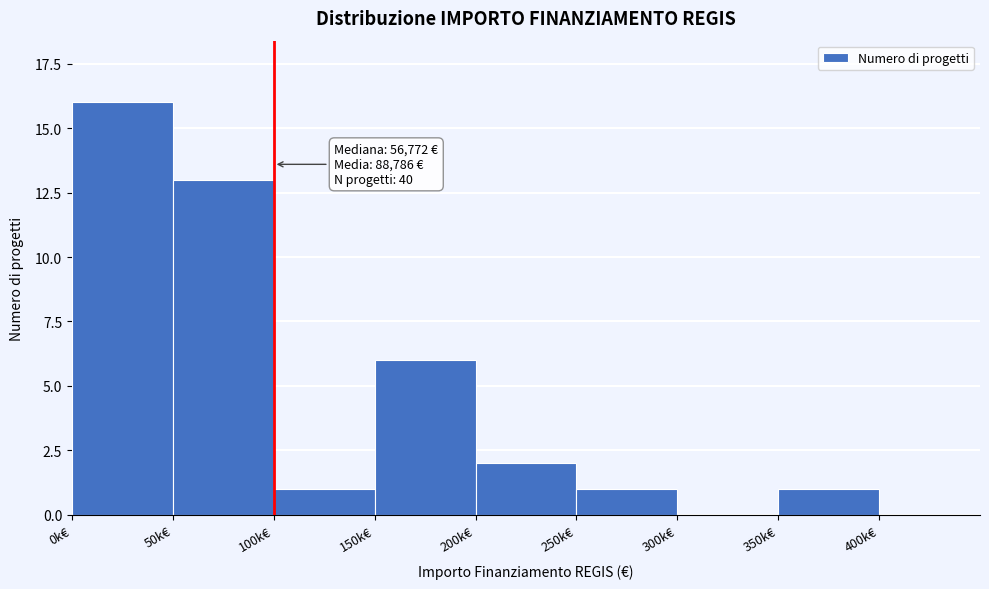

Reading left to right, what are all the values shown in this chart?

0k€=16	50k€=13	100k€=1	150k€=6	200k€=2	250k€=1	300k€=0	350k€=1	400k€=0